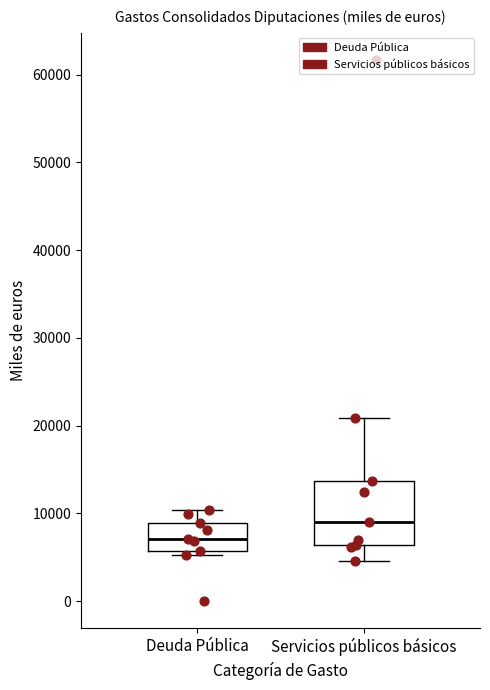

Reading left to right, read every box against the y-axis: the position of its median line, the range the box covers, and the ends of its whiskers. The values are not printed on the chart, so give them approximately, as read against the axis.

Deuda Pública: median 7000, box 6000 to 9000, whiskers 5000 to 10000
Servicios públicos básicos: median 9000, box 6000 to 14000, whiskers 5000 to 21000